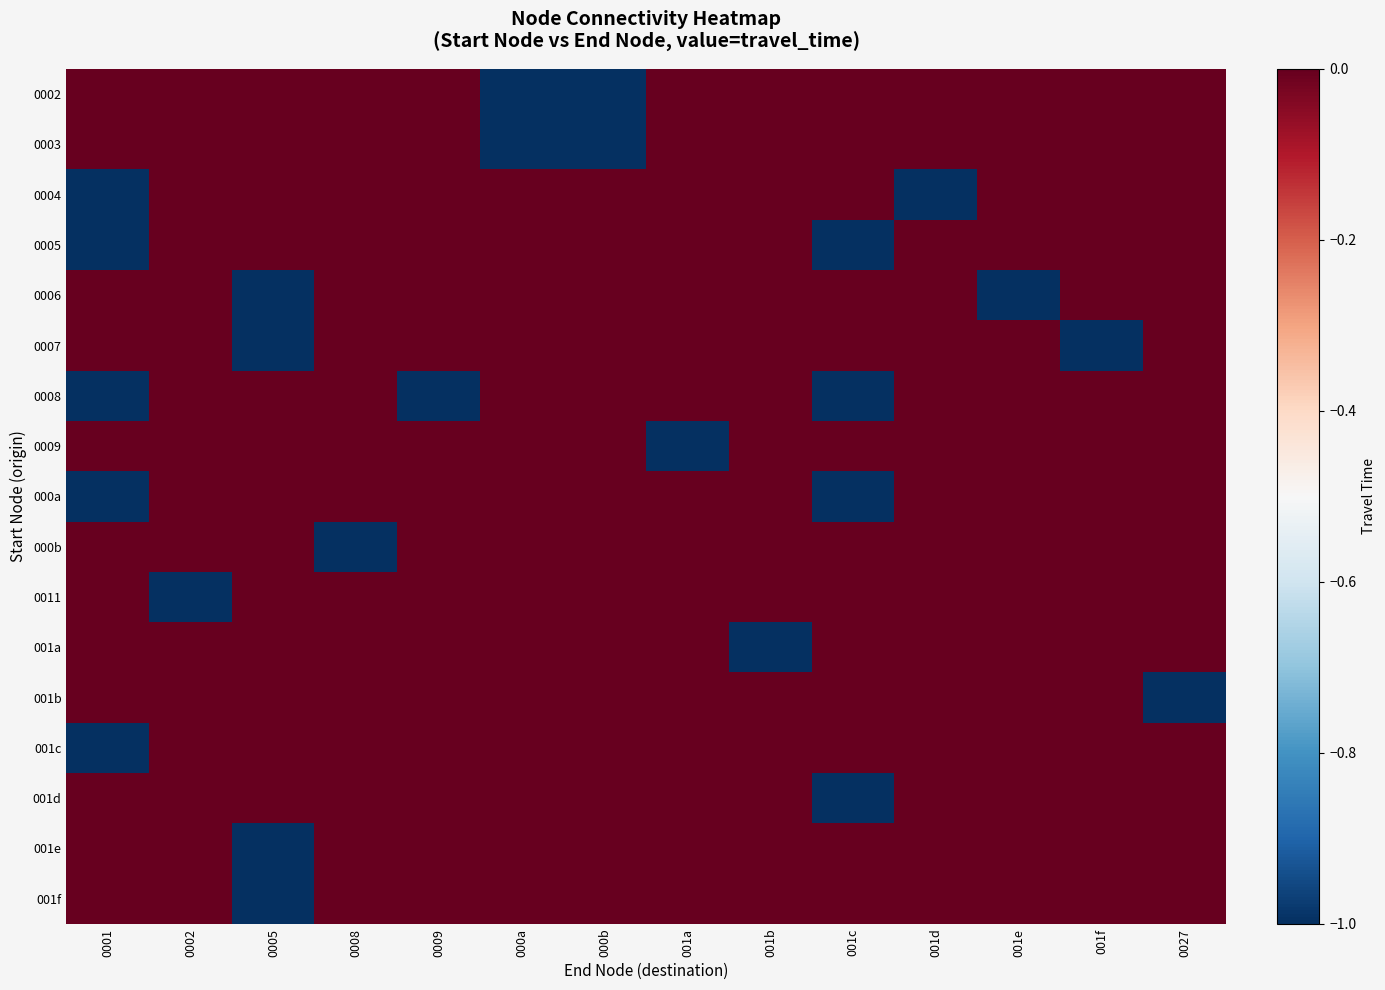

Reading left to right, transcribe all the data shown in this chart.

0002: 0001=0	0002=0	0005=0	0008=0	0009=0	000a=-1	000b=-1	001a=0	001b=0	001c=0	001d=0	001e=0	001f=0	0027=0
0003: 0001=0	0002=0	0005=0	0008=0	0009=0	000a=-1	000b=-1	001a=0	001b=0	001c=0	001d=0	001e=0	001f=0	0027=0
0004: 0001=-1	0002=0	0005=0	0008=0	0009=0	000a=0	000b=0	001a=0	001b=0	001c=0	001d=-1	001e=0	001f=0	0027=0
0005: 0001=-1	0002=0	0005=0	0008=0	0009=0	000a=0	000b=0	001a=0	001b=0	001c=-1	001d=0	001e=0	001f=0	0027=0
0006: 0001=0	0002=0	0005=-1	0008=0	0009=0	000a=0	000b=0	001a=0	001b=0	001c=0	001d=0	001e=-1	001f=0	0027=0
0007: 0001=0	0002=0	0005=-1	0008=0	0009=0	000a=0	000b=0	001a=0	001b=0	001c=0	001d=0	001e=0	001f=-1	0027=0
0008: 0001=-1	0002=0	0005=0	0008=0	0009=-1	000a=0	000b=0	001a=0	001b=0	001c=-1	001d=0	001e=0	001f=0	0027=0
0009: 0001=0	0002=0	0005=0	0008=0	0009=0	000a=0	000b=0	001a=-1	001b=0	001c=0	001d=0	001e=0	001f=0	0027=0
000a: 0001=-1	0002=0	0005=0	0008=0	0009=0	000a=0	000b=0	001a=0	001b=0	001c=-1	001d=0	001e=0	001f=0	0027=0
000b: 0001=0	0002=0	0005=0	0008=-1	0009=0	000a=0	000b=0	001a=0	001b=0	001c=0	001d=0	001e=0	001f=0	0027=0
0011: 0001=0	0002=-1	0005=0	0008=0	0009=0	000a=0	000b=0	001a=0	001b=0	001c=0	001d=0	001e=0	001f=0	0027=0
001a: 0001=0	0002=0	0005=0	0008=0	0009=0	000a=0	000b=0	001a=0	001b=-1	001c=0	001d=0	001e=0	001f=0	0027=0
001b: 0001=0	0002=0	0005=0	0008=0	0009=0	000a=0	000b=0	001a=0	001b=0	001c=0	001d=0	001e=0	001f=0	0027=-1
001c: 0001=-1	0002=0	0005=0	0008=0	0009=0	000a=0	000b=0	001a=0	001b=0	001c=0	001d=0	001e=0	001f=0	0027=0
001d: 0001=0	0002=0	0005=0	0008=0	0009=0	000a=0	000b=0	001a=0	001b=0	001c=-1	001d=0	001e=0	001f=0	0027=0
001e: 0001=0	0002=0	0005=-1	0008=0	0009=0	000a=0	000b=0	001a=0	001b=0	001c=0	001d=0	001e=0	001f=0	0027=0
001f: 0001=0	0002=0	0005=-1	0008=0	0009=0	000a=0	000b=0	001a=0	001b=0	001c=0	001d=0	001e=0	001f=0	0027=0